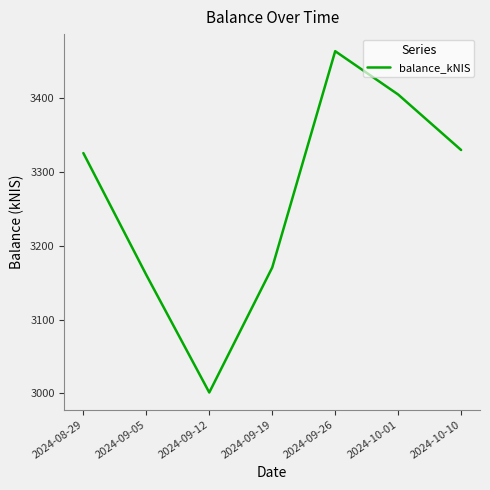

Reading left to right, list all the values displayed in this chart.

3325.5	3160.4	3001.2	3170.5	3463.5	3404.8	3329.6